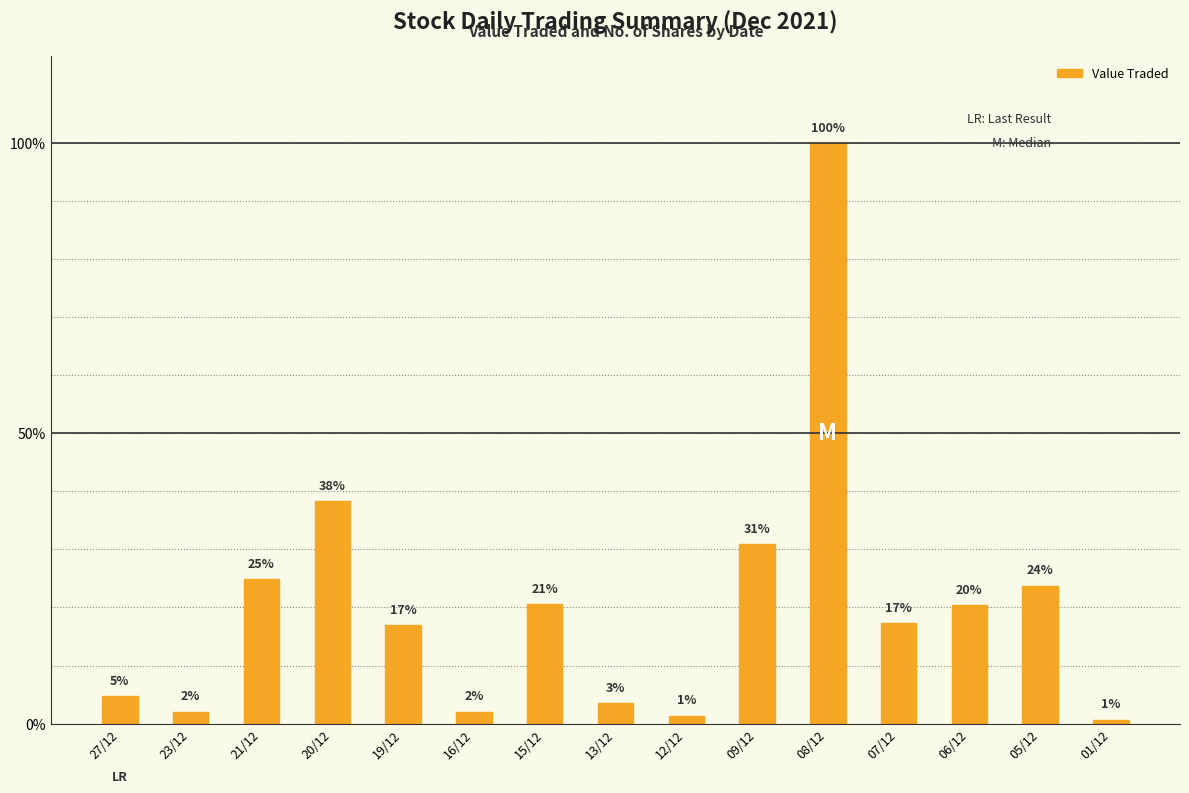

What is the difference between the values at 13/12 and 06/12?

16.9